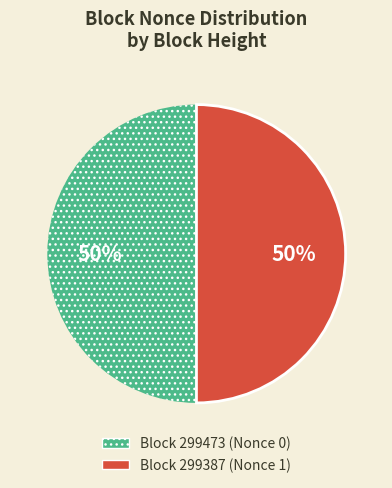

To the nearest percent, what is the average slice percentage?

50%